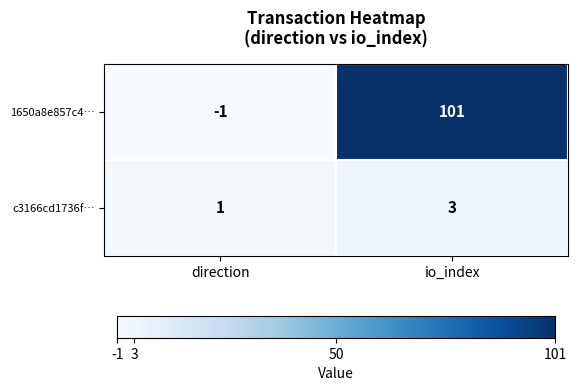

What is the difference between the maximum and minimum values in the 1650a8e857c4… series?

102